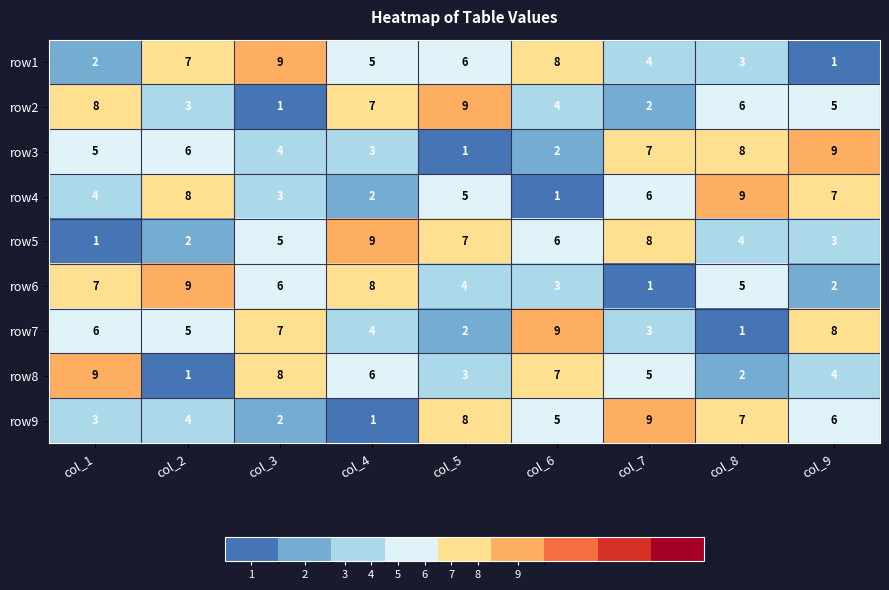

What is the spread (max minus min) of values at col_4?

8